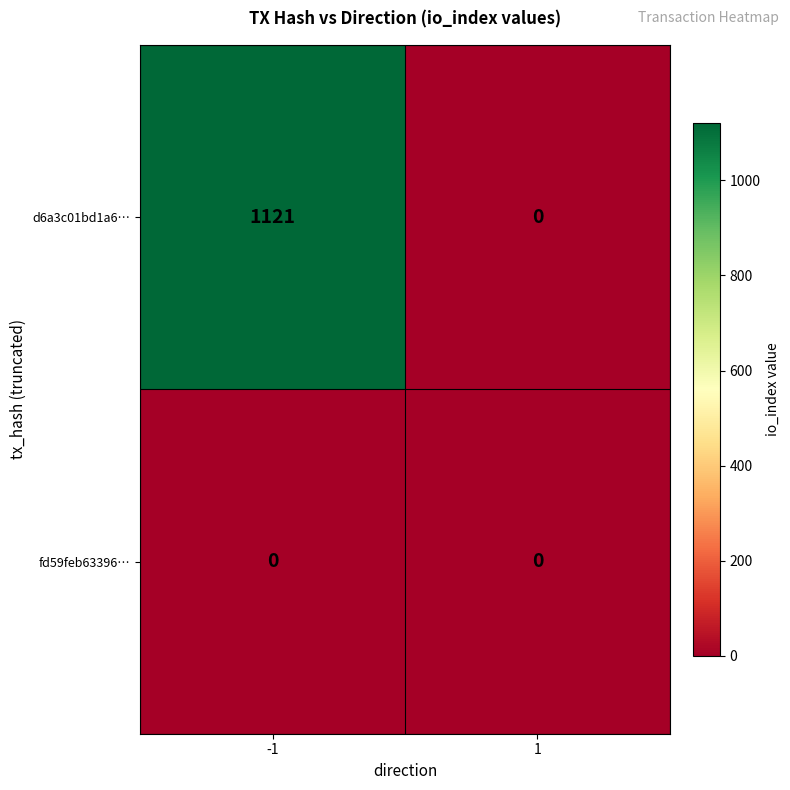

What is the total value across all series at -1?

1121